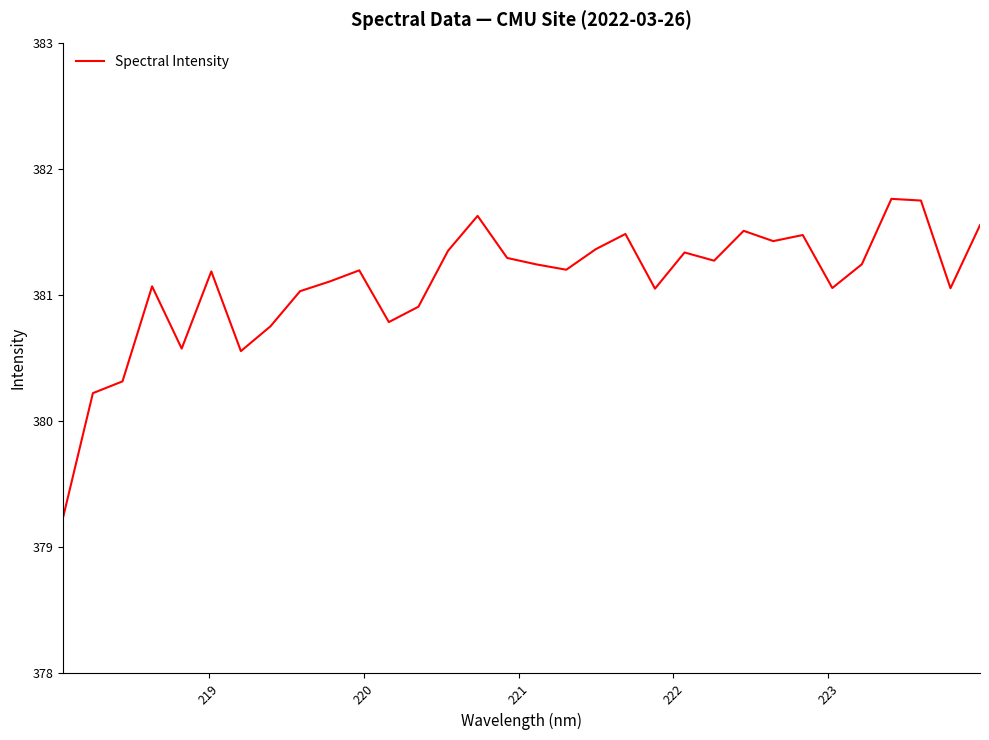

What is the minimum value shown in the chart?

379.2